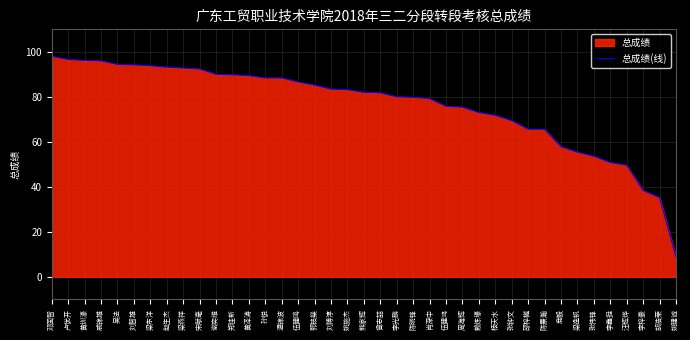

Count the number of data series in this chart.

1